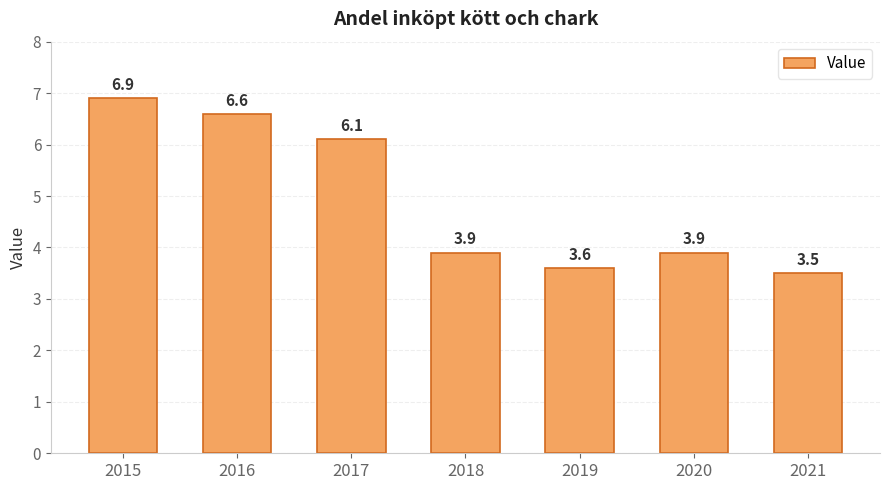

At which category does the chart reach its minimum across all series?

2021